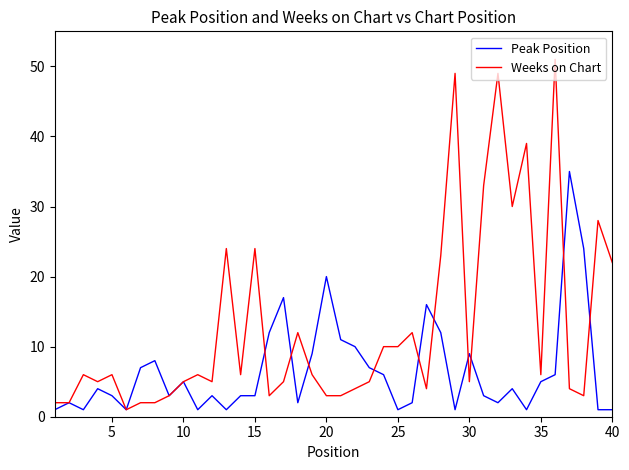

Which series has the largest total across all categories?

Weeks on Chart